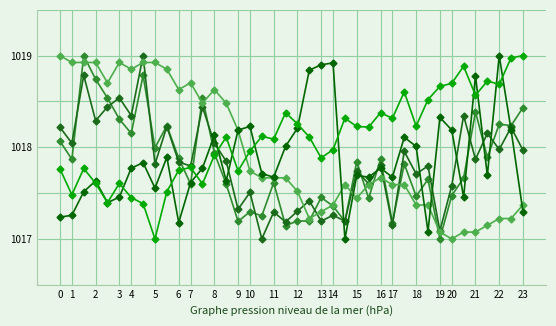

How many categories are shown in the chart?

40